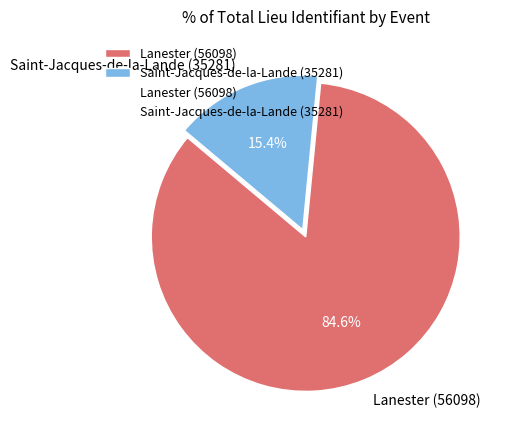

Which slice is the smallest?

Saint-Jacques-de-la-Lande (35281)